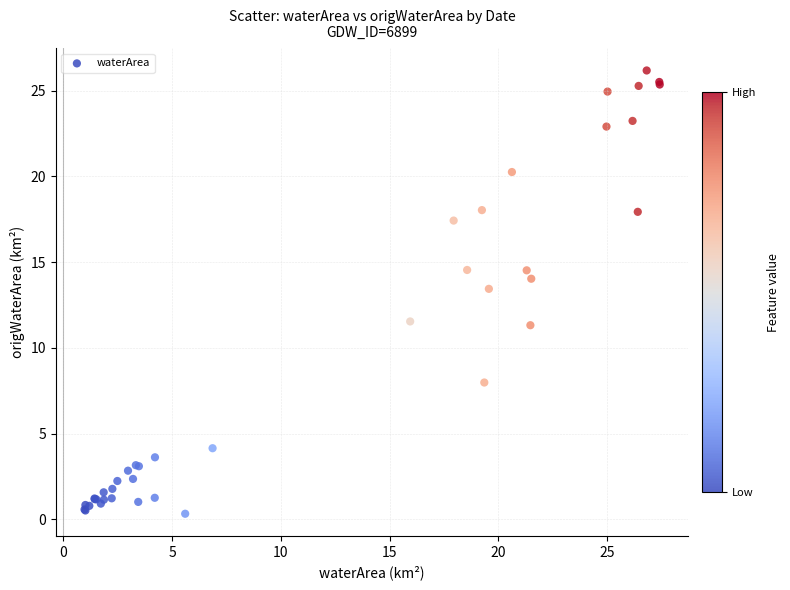

What Y value in the scatter plot is closest to 13?

13.4